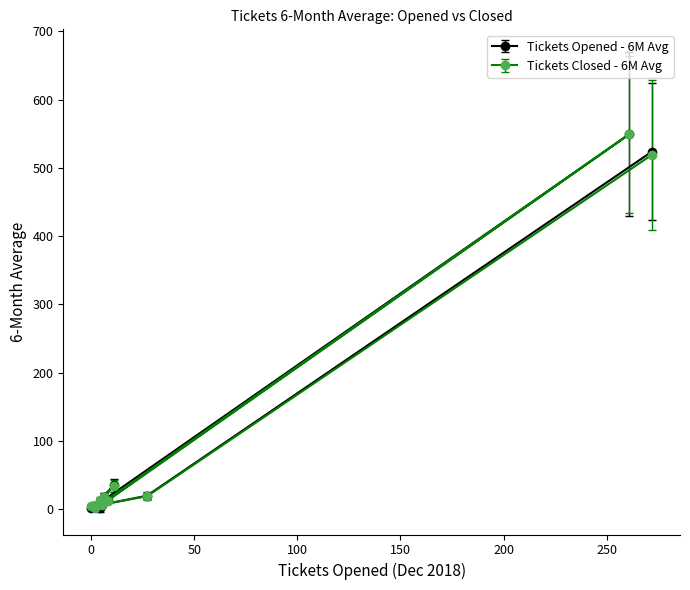

At how many categories does at least one series exceed 161?

2